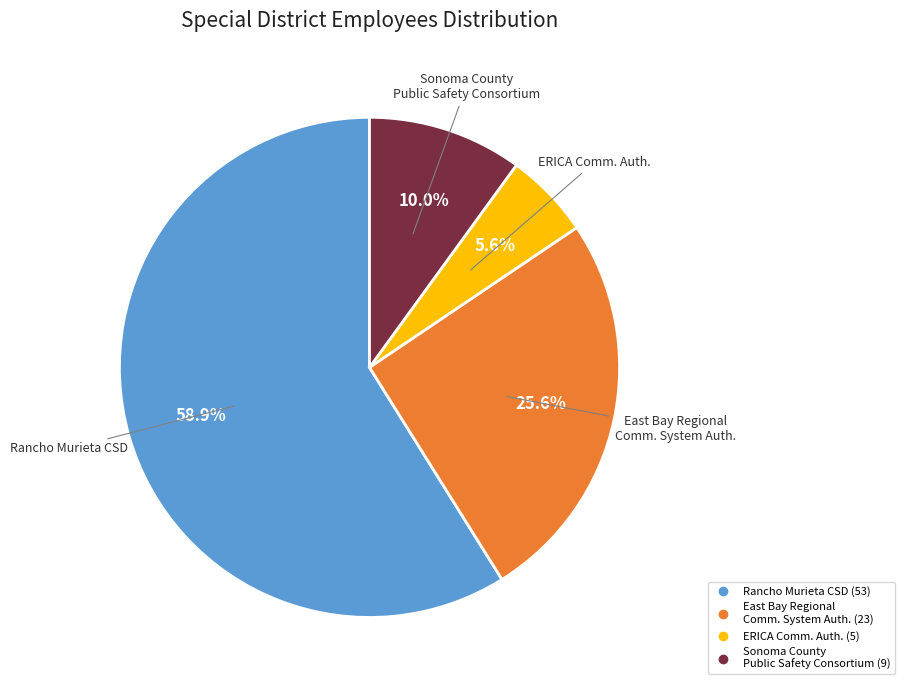

Is there any slice that represents more than half of the pie?

Yes